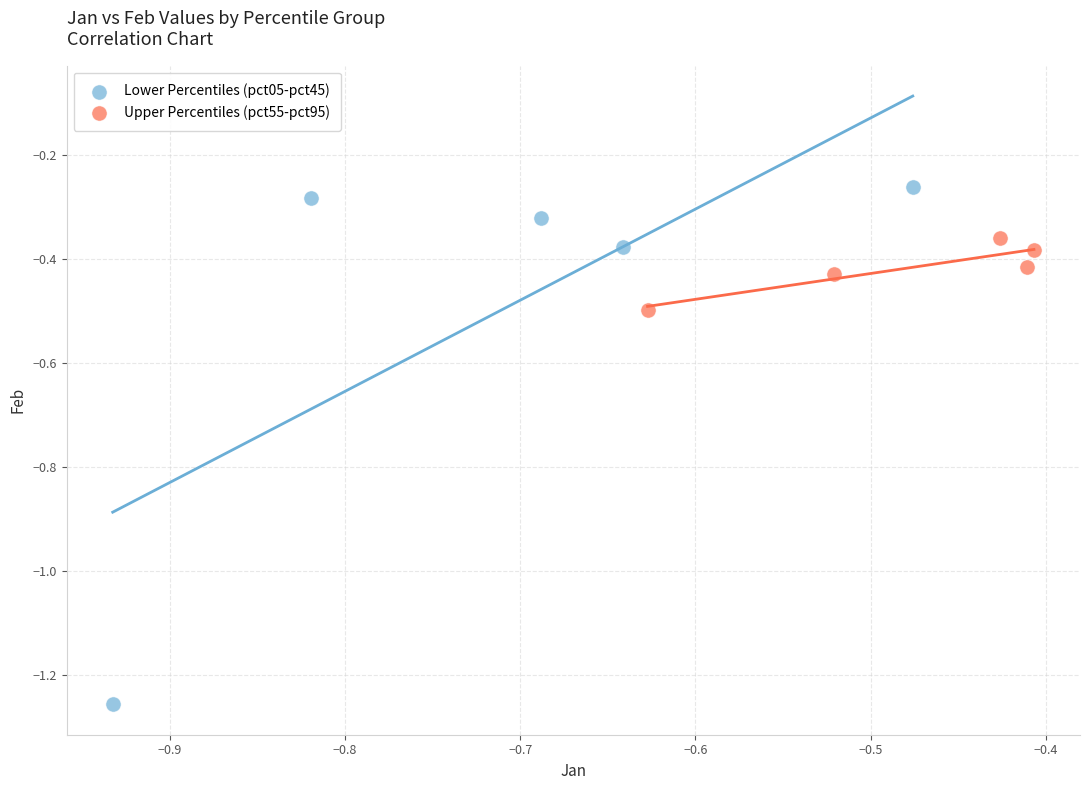

Which series reaches the minimum Y coordinate?

Lower Percentiles (pct05-pct45)